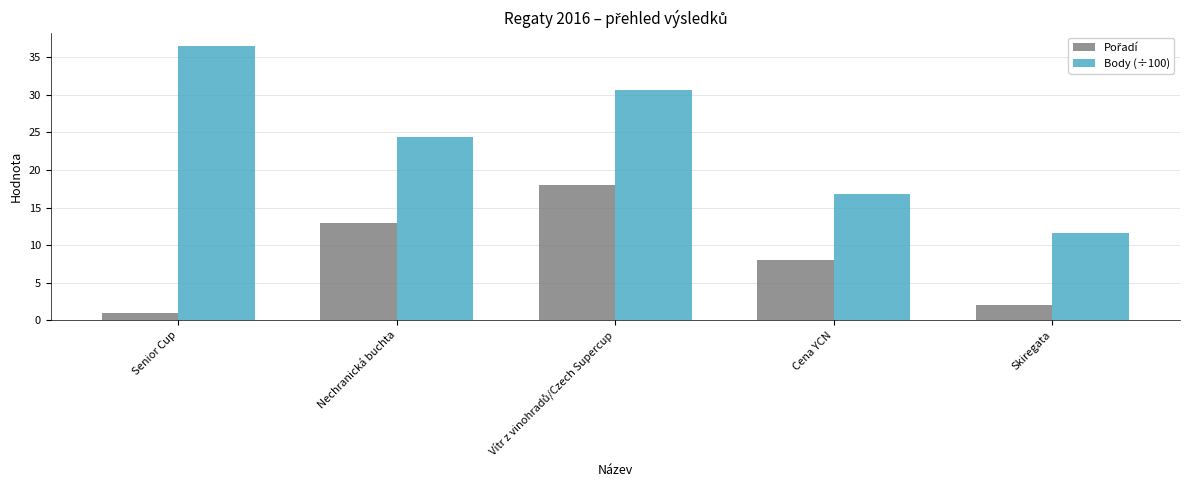

Which series has the largest range (max minus min)?

Body (÷100)